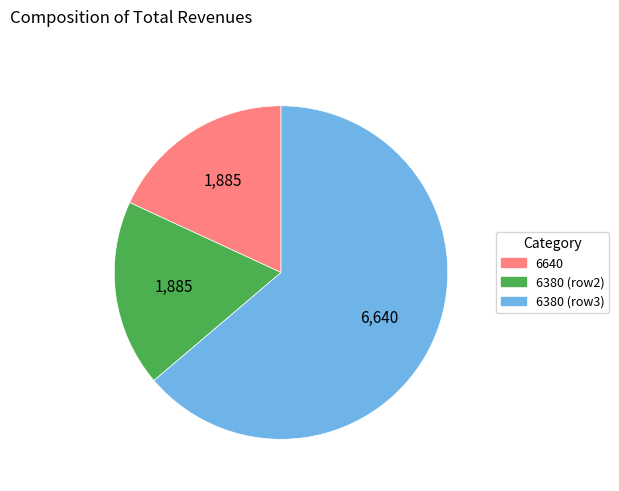

Is there any slice that represents more than half of the pie?

Yes